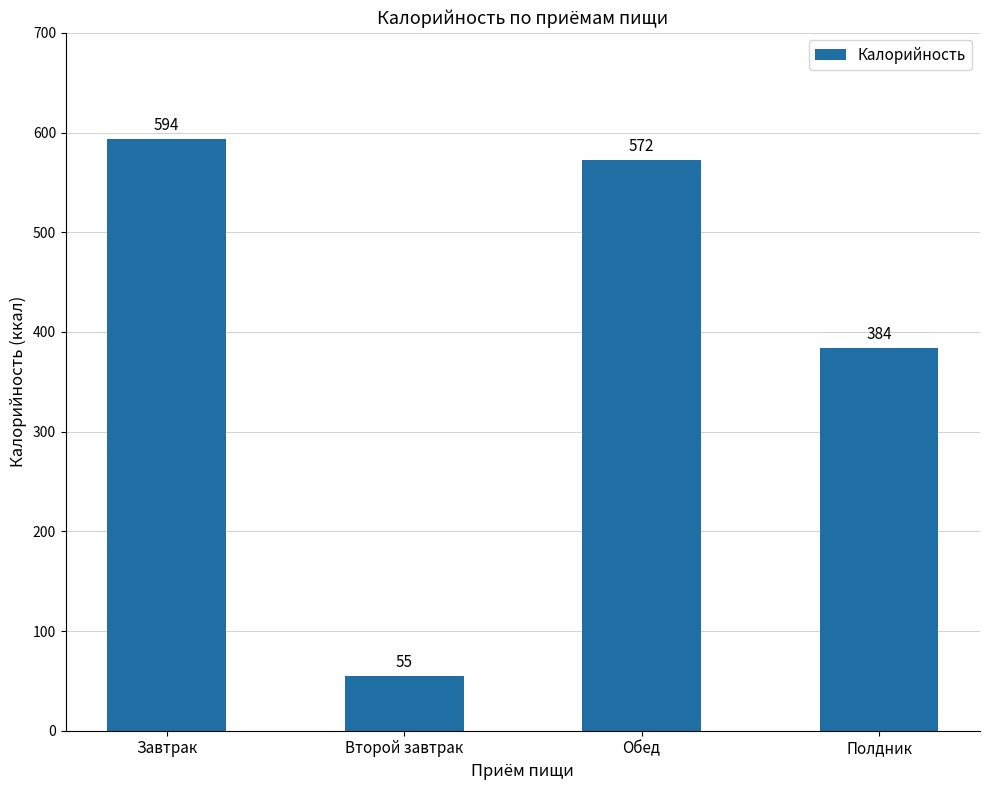

At which label does the data first exceed 572?

Завтрак